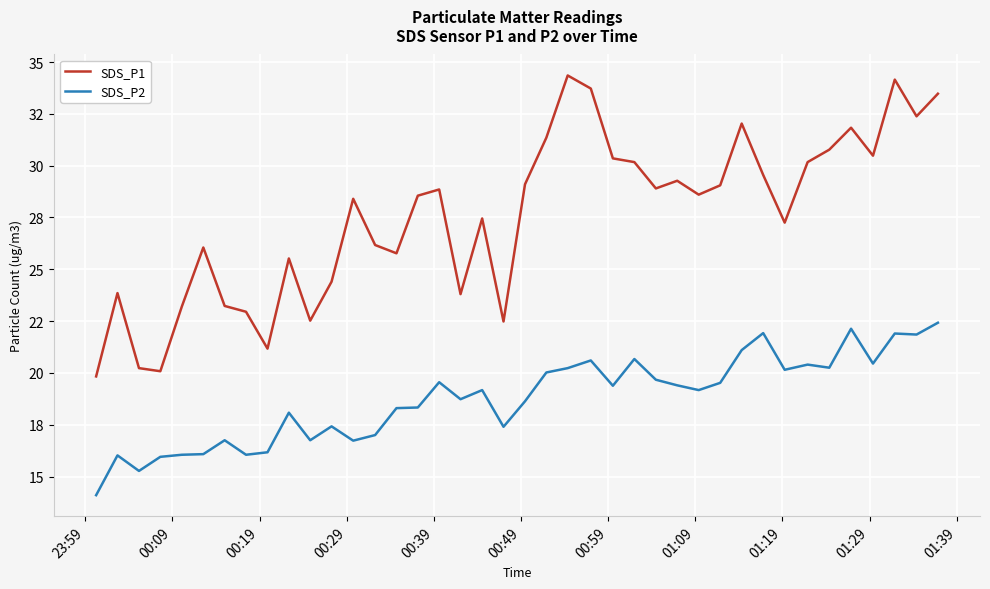

Rank the series by their average value, from lowest to highest.

SDS_P2, SDS_P1